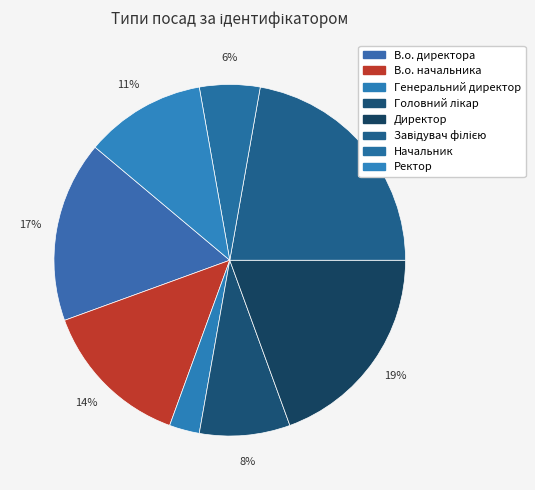

Count the number of slices in the pie.

8